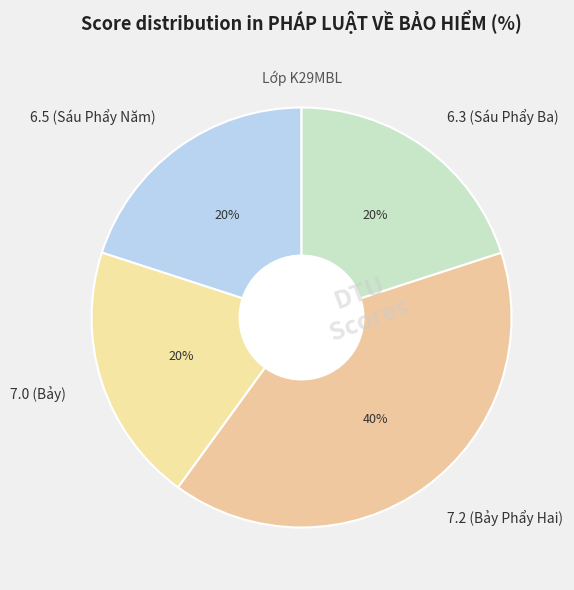

How many slices are in this pie chart?

4